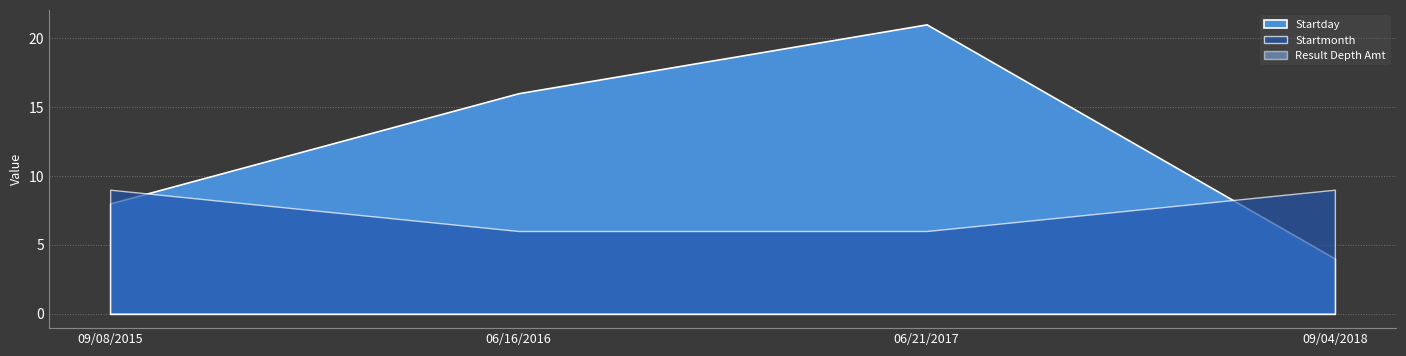

What is the label of the 1st point from the right?

09/04/2018